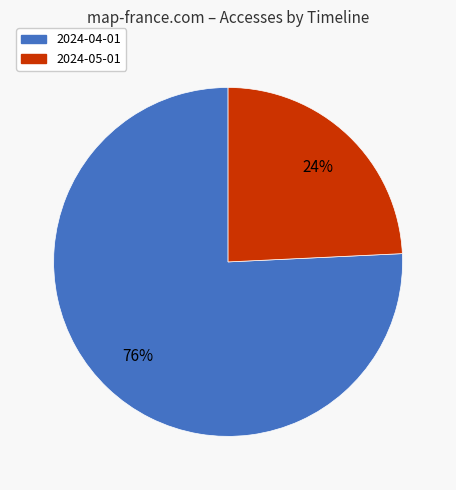

How many segments does this pie chart have?

2